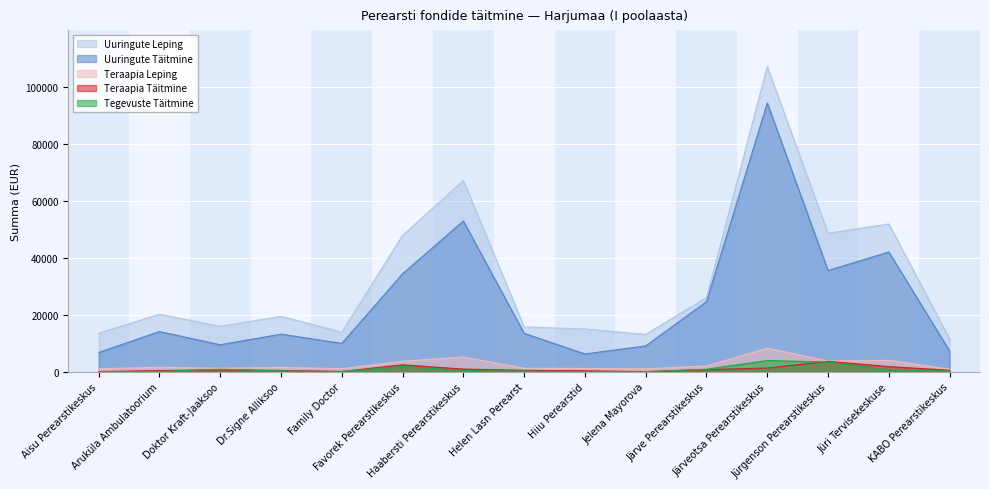

What is the label of the 9th point from the right?

Haabersti Perearstikeskus